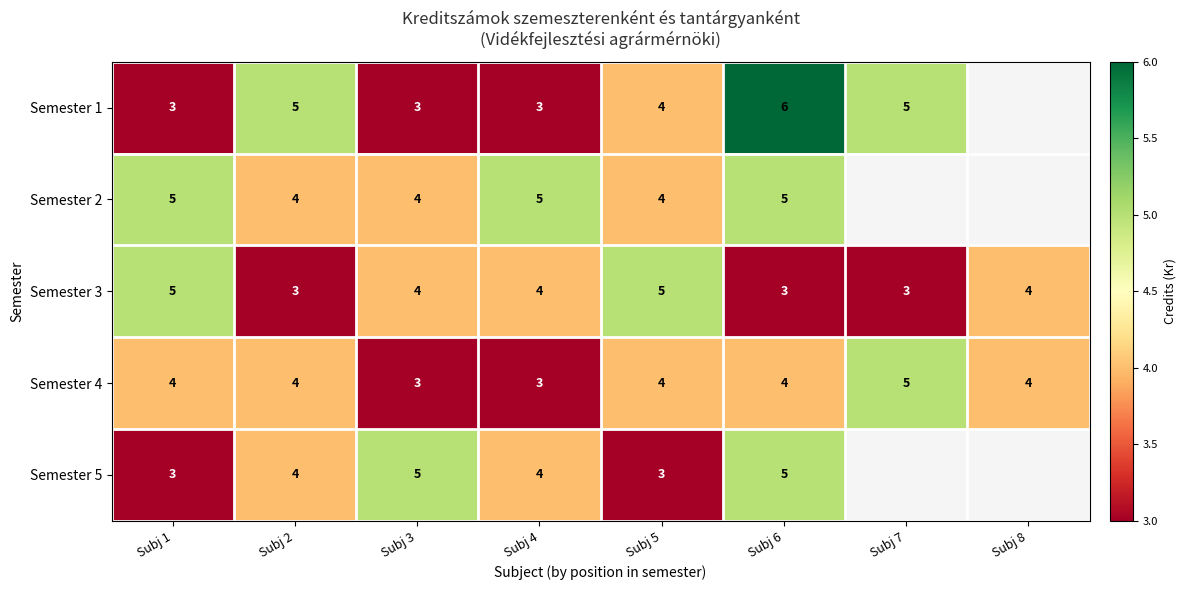

What is the minimum value for Semester 3?

3